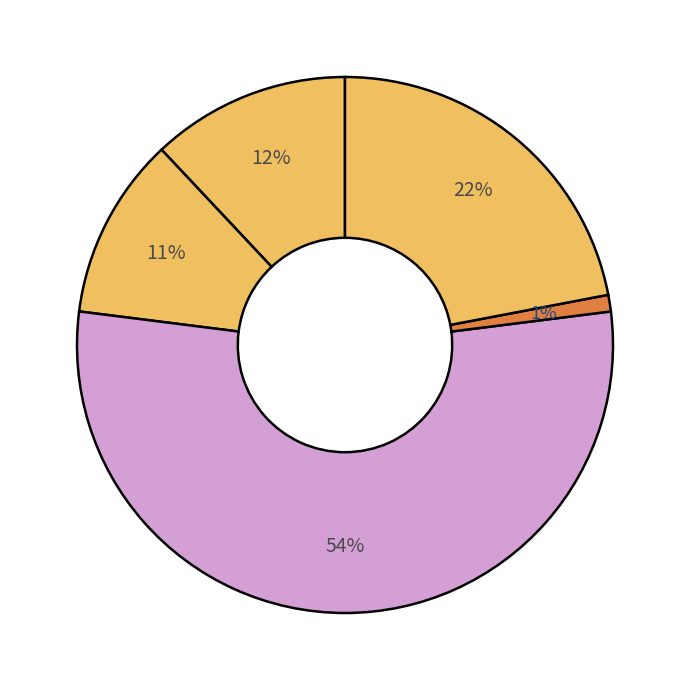

How many segments does this pie chart have?

5